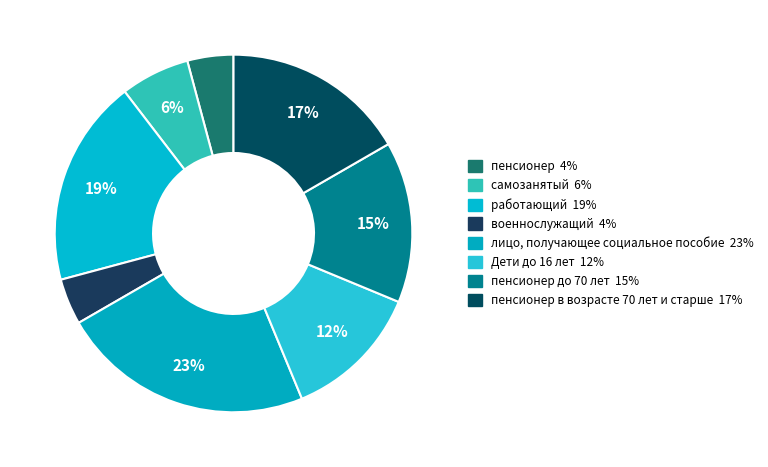

How many slices are in this pie chart?

8